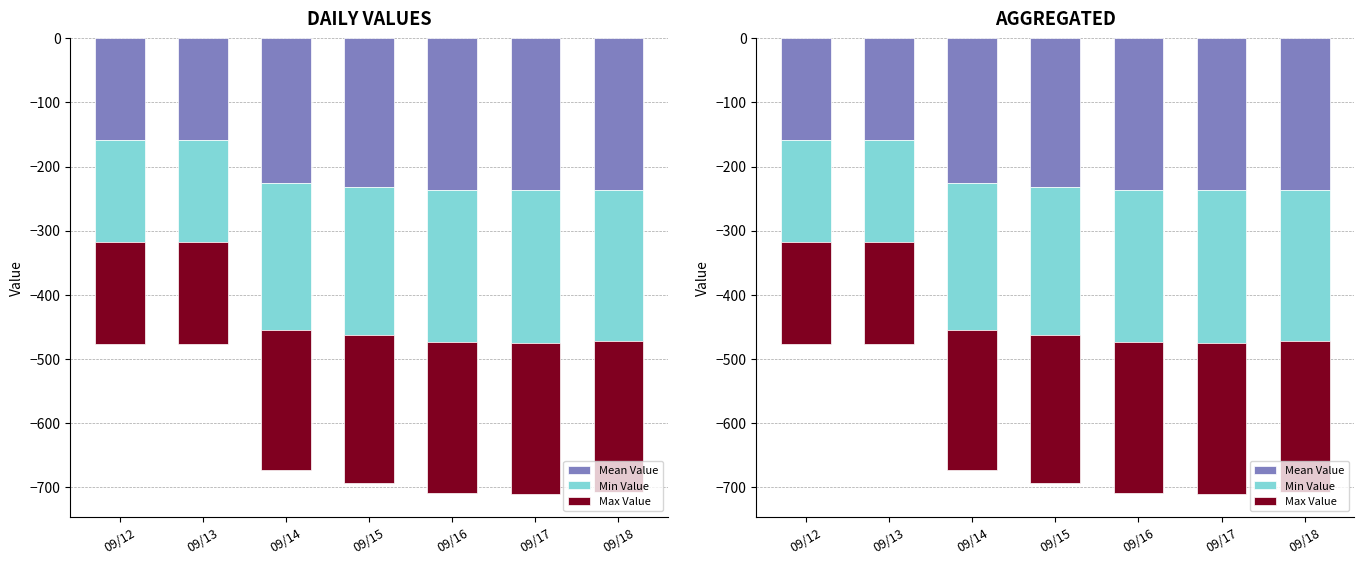

What is the difference between the maximum and second lowest values in the Min Value series?

79.0